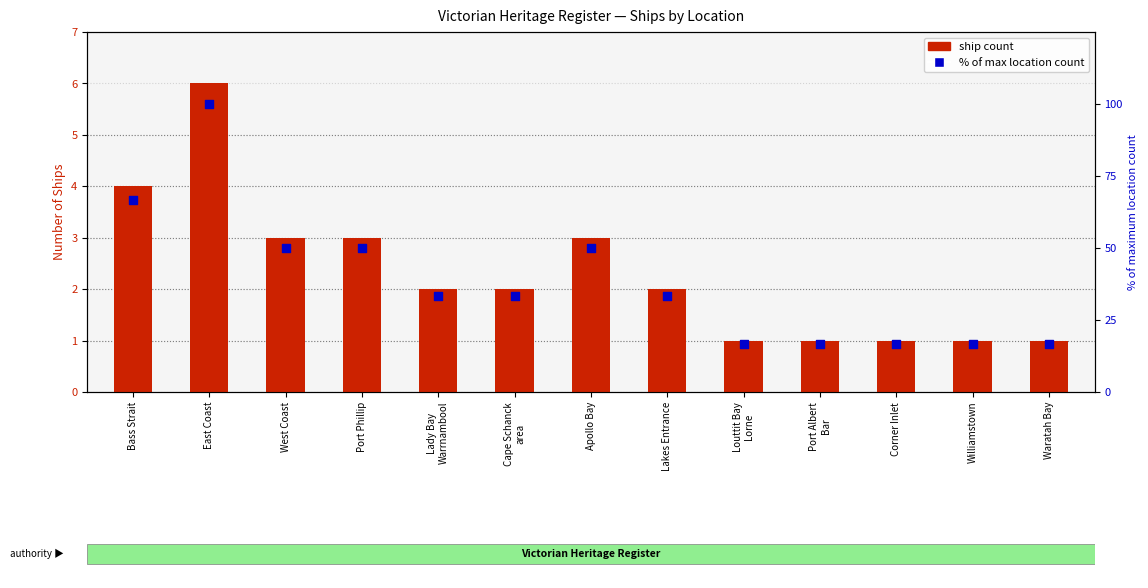

What are all the series names shown in the legend?

ship count, % of max location count